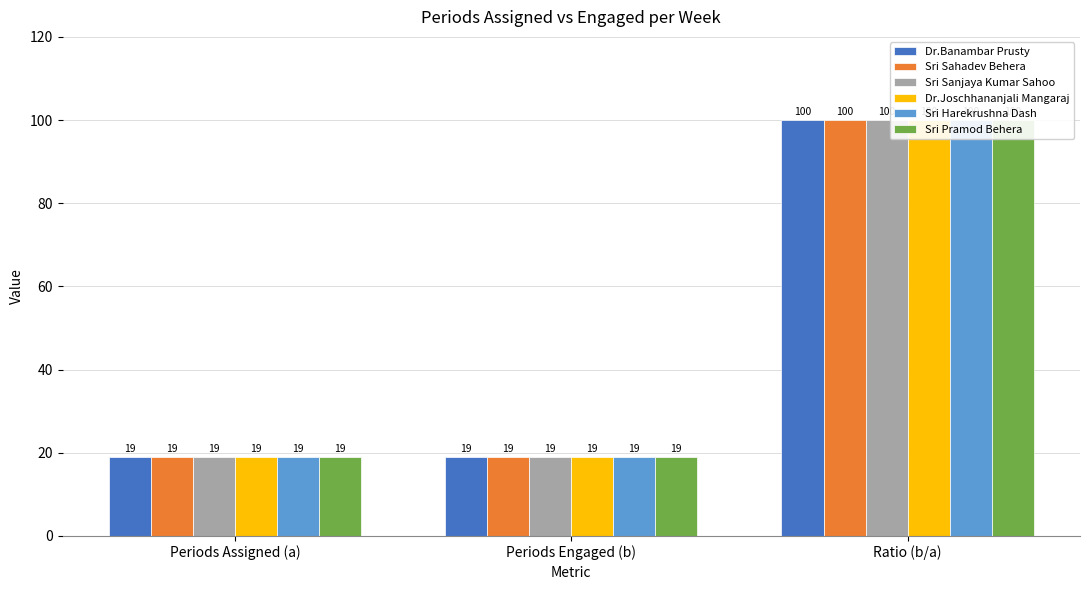

Reading left to right, list all the values displayed in this chart.

Dr.Banambar Prusty: 19	19	100
Sri Sahadev Behera: 19	19	100
Sri Sanjaya Kumar Sahoo: 19	19	100
Dr.Joschhananjali Mangaraj: 19	19	100
Sri Harekrushna Dash: 19	19	100
Sri Pramod Behera: 19	19	100